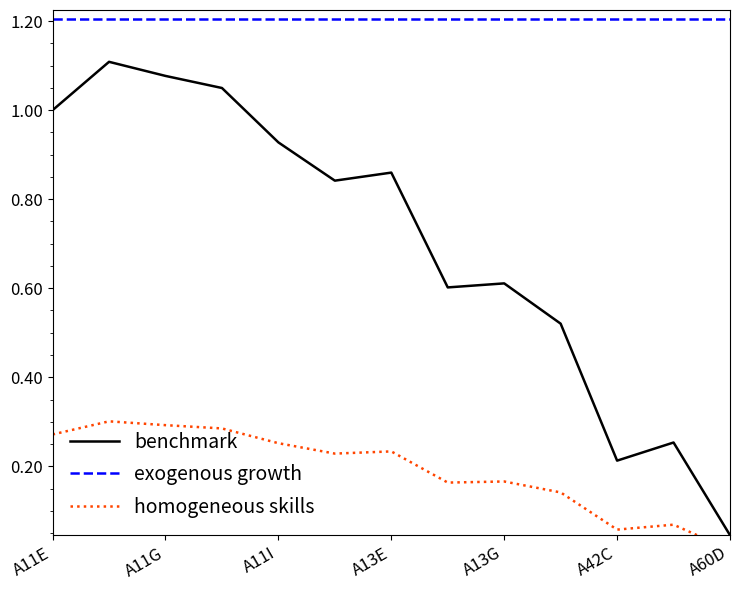

What is the lowest value of the exogenous growth series?

1.2